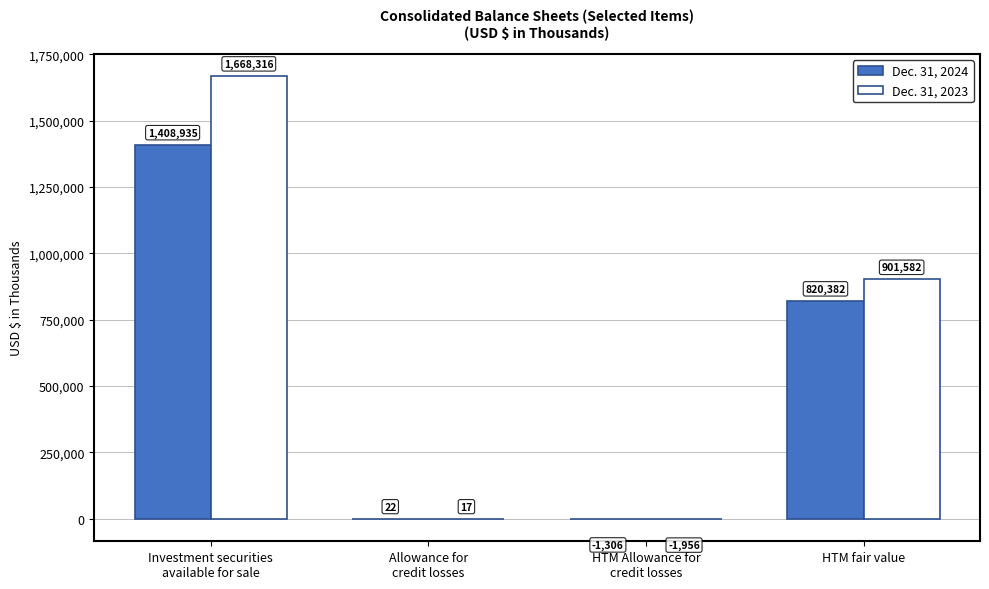

Which series has the largest total across all categories?

Dec. 31, 2023